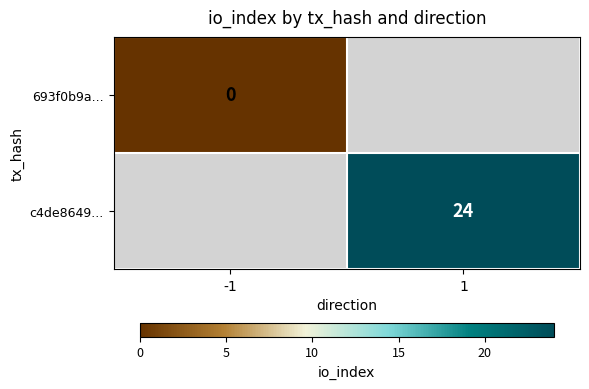

Is it true that c4de8649... equals 40.7 at 1?

False